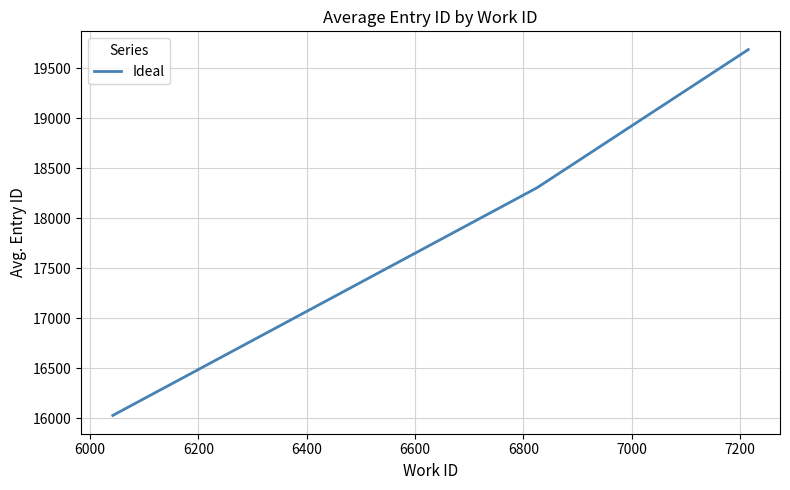

What is the difference between the maximum and minimum values?

3660.5